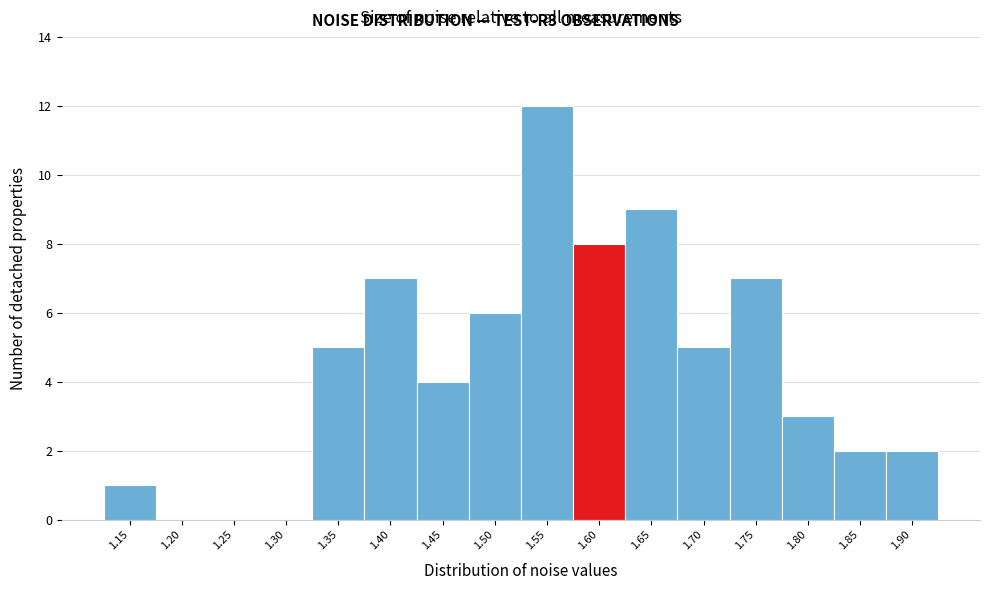

Reading right to left, list all the values displayed in this chart.

1.90=2	1.85=2	1.80=3	1.75=7	1.70=5	1.65=9	1.60=8	1.55=12	1.50=6	1.45=4	1.40=7	1.35=5	1.30=0	1.25=0	1.20=0	1.15=1